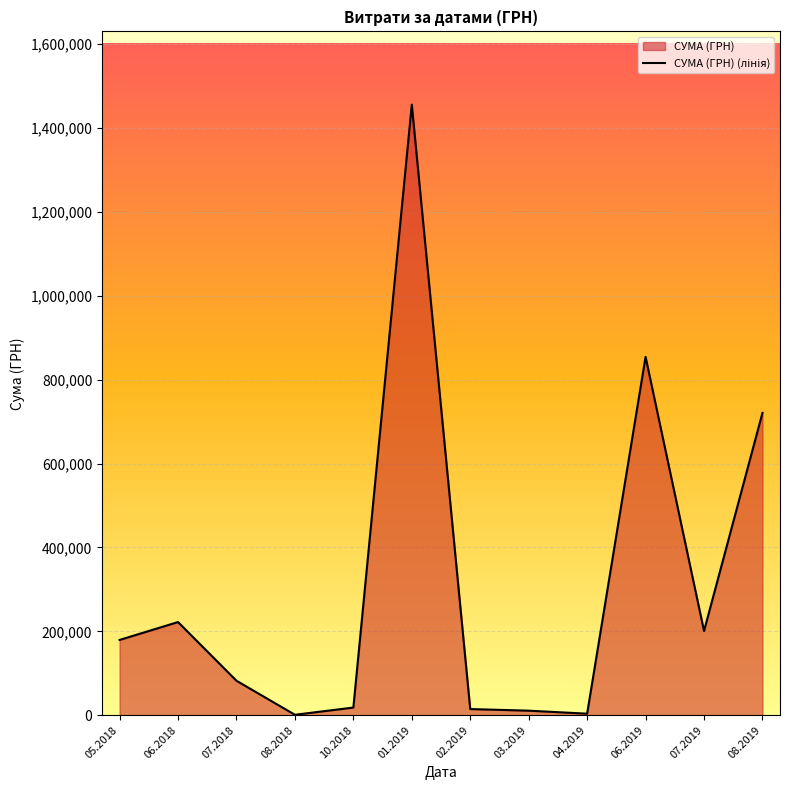

What is the difference between the values at 08.2018 and 04.2019?

2588.0